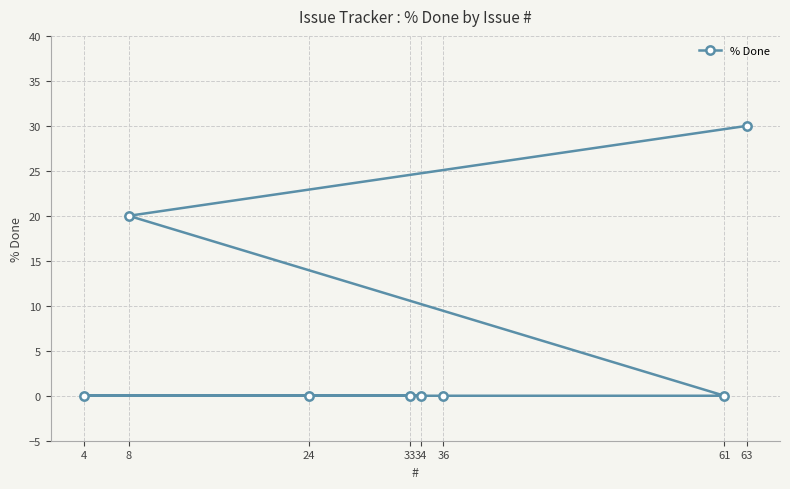

True or false: the data has more than 2 interior local peaks.

False